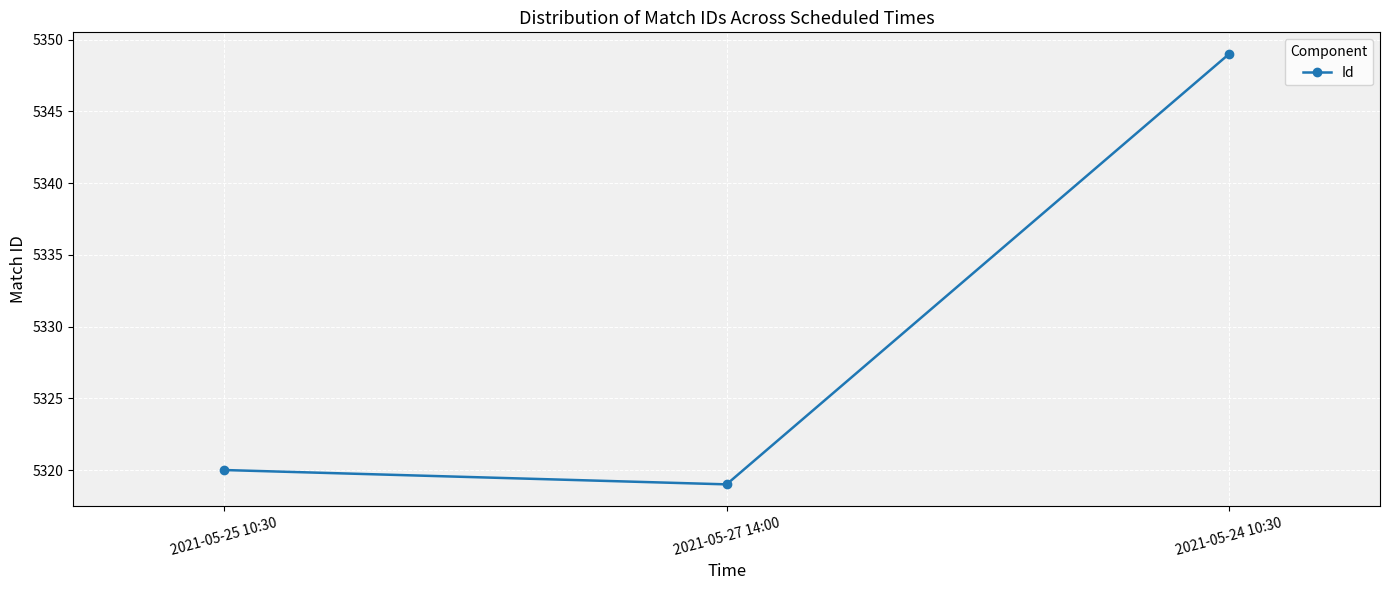

Does the chart display data point markers on the line(s)?

Yes